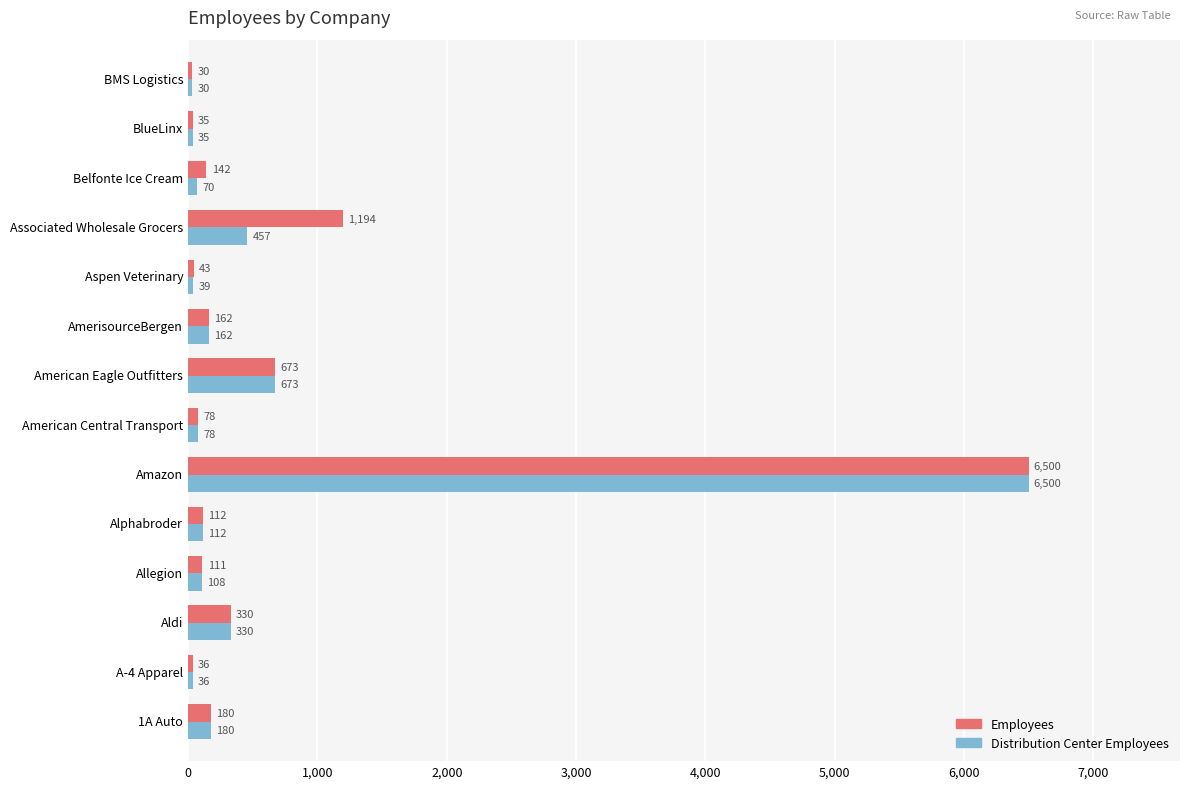

Between American Central Transport and Associated Wholesale Grocers, which series saw the biggest shift?

Employees